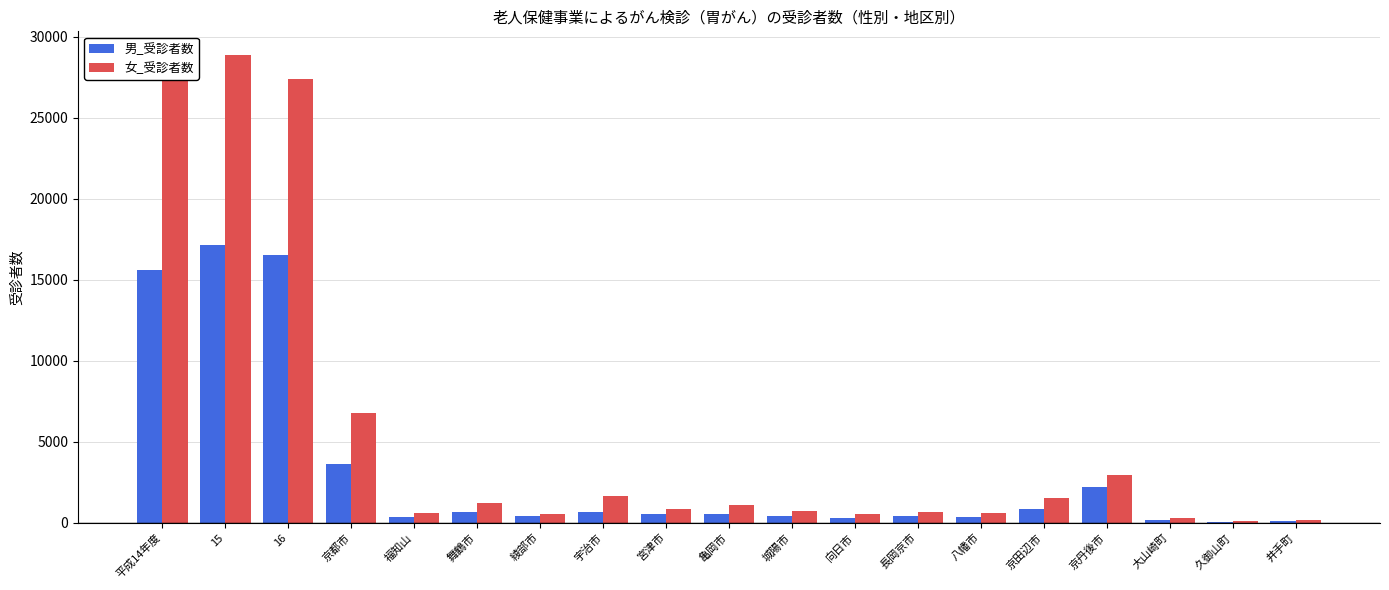

The value of 男_受診者数 at 宇治市 is 682. True or false?

True